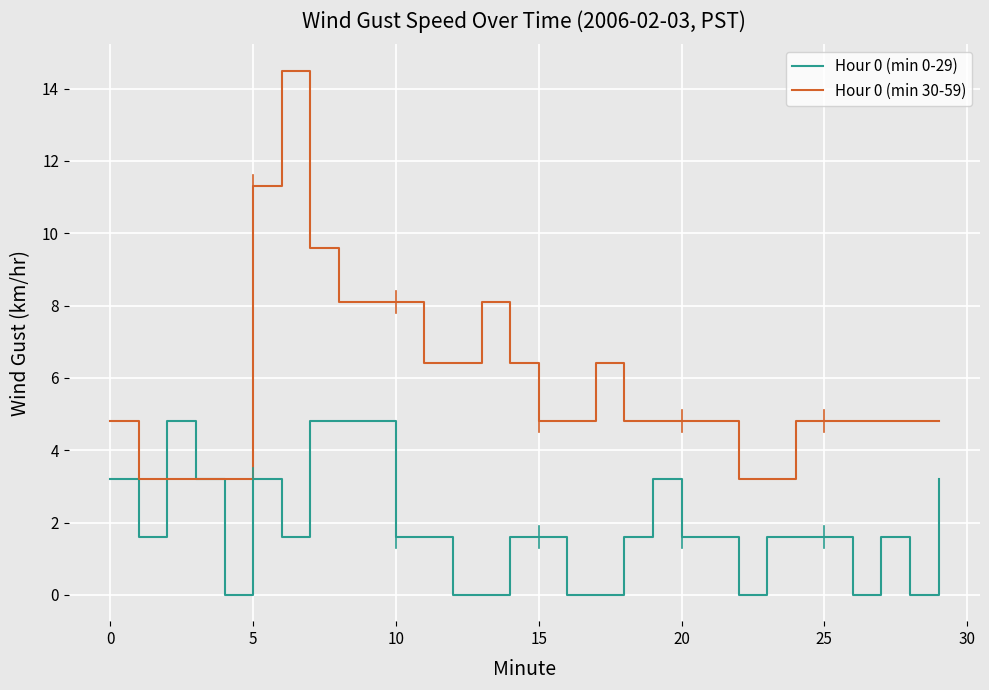

What are all the series names shown in the legend?

Hour 0 (min 0-29), Hour 0 (min 30-59)